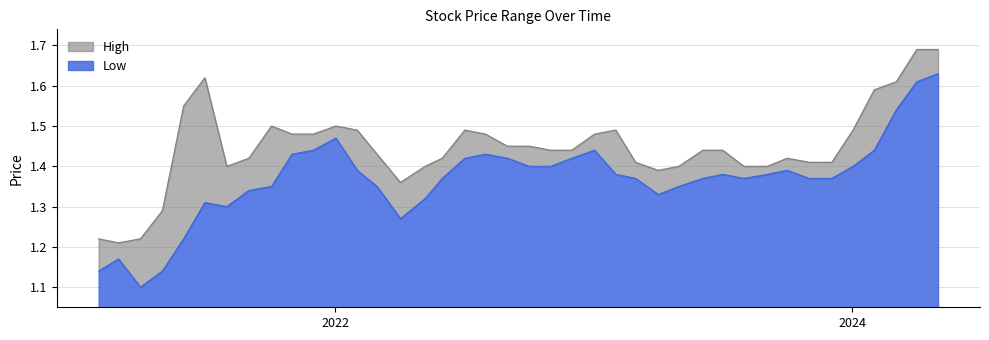

True or false: Low and High intersect in this chart.

False